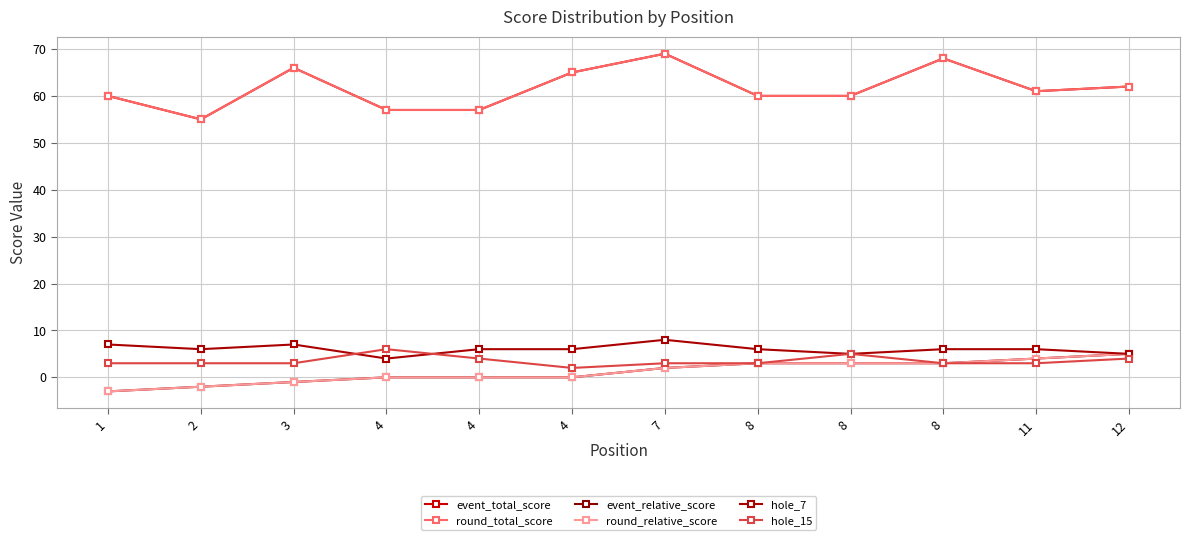

List the labels in order of round_relative_score value, largest first.

12, 11, 8, 8, 8, 7, 4, 4, 4, 3, 2, 1